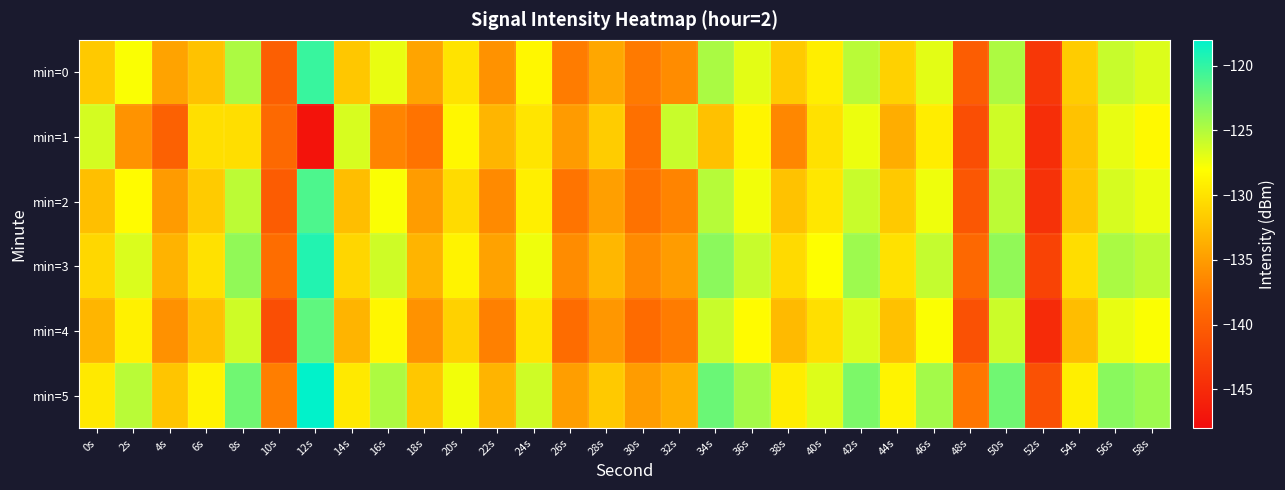

Which has a higher value, 8s or 28s?

8s